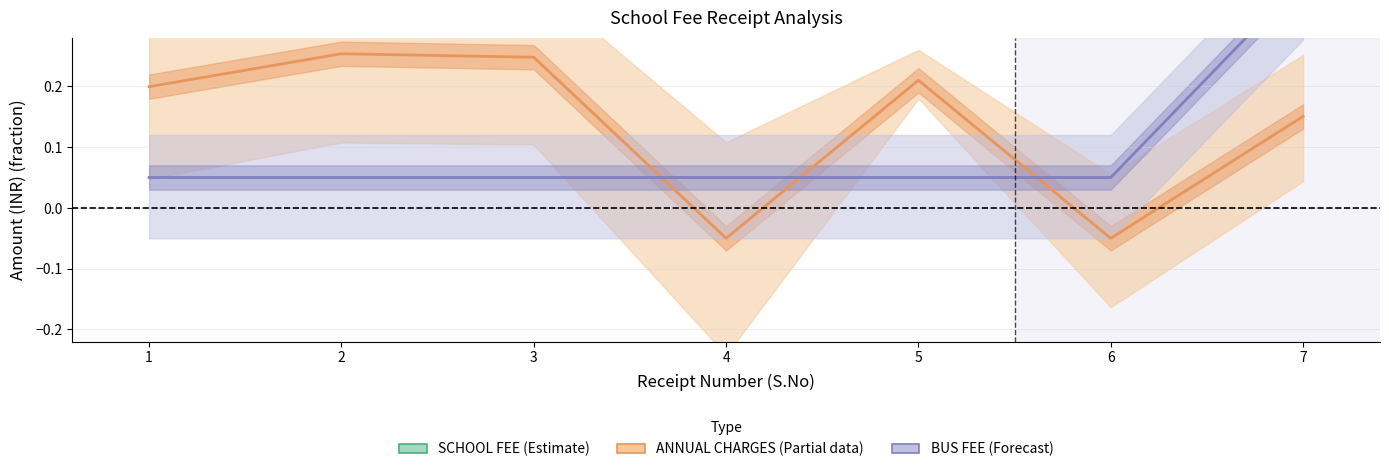

True or false: BUS FEE (Forecast) has more than 2 points higher than both neighbors.

False